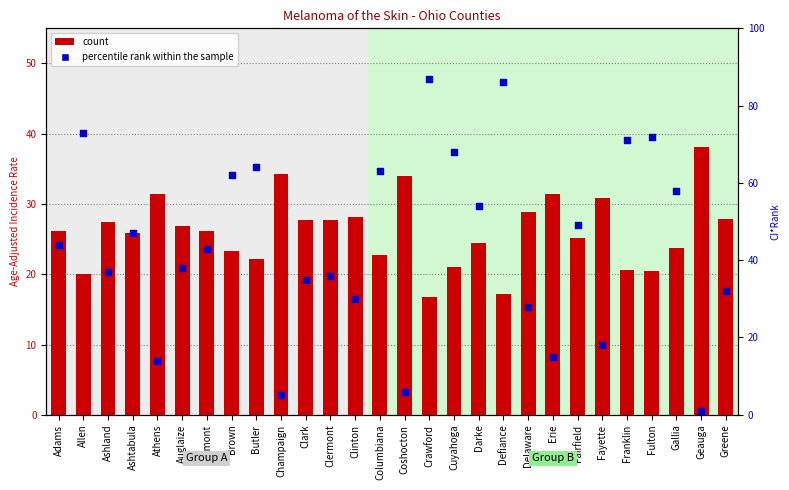

Which series reaches the minimum Y coordinate?

percentile rank within the sample